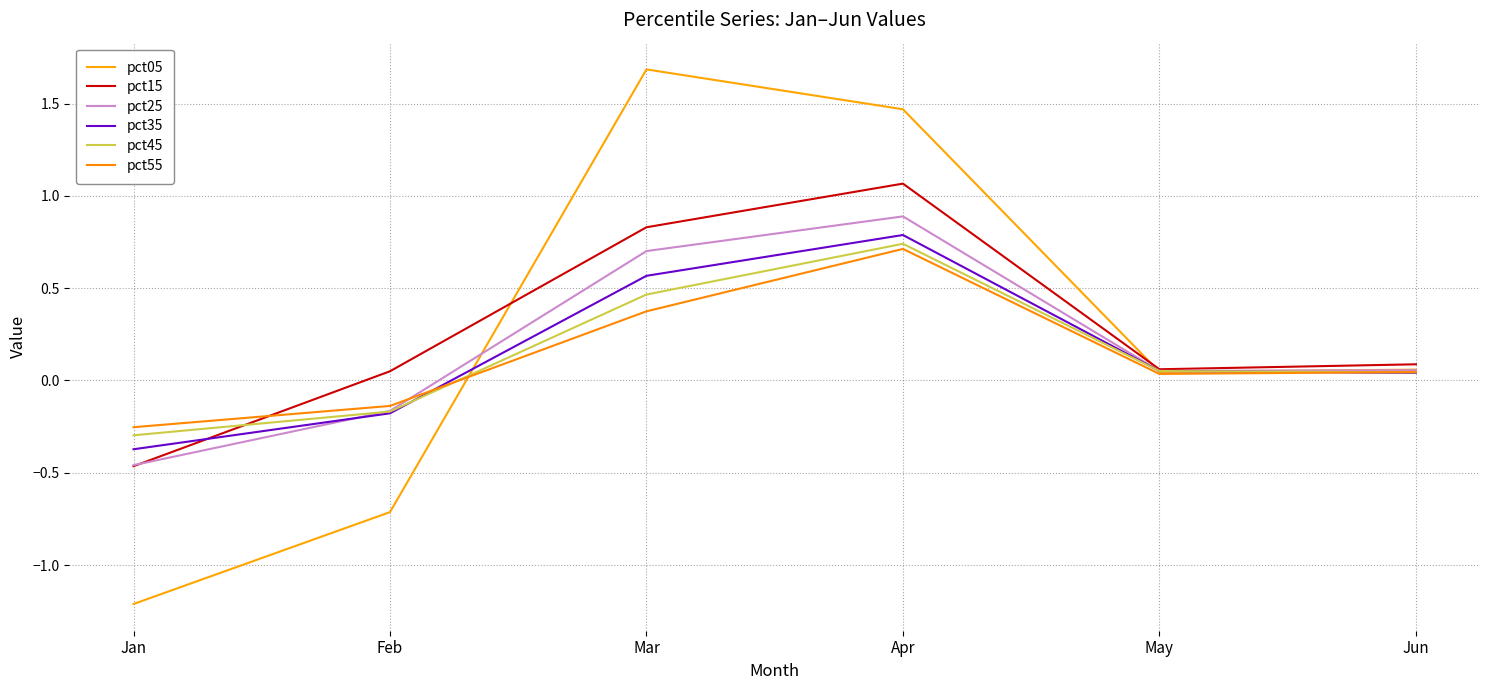

Does the chart display data point markers on the line(s)?

No